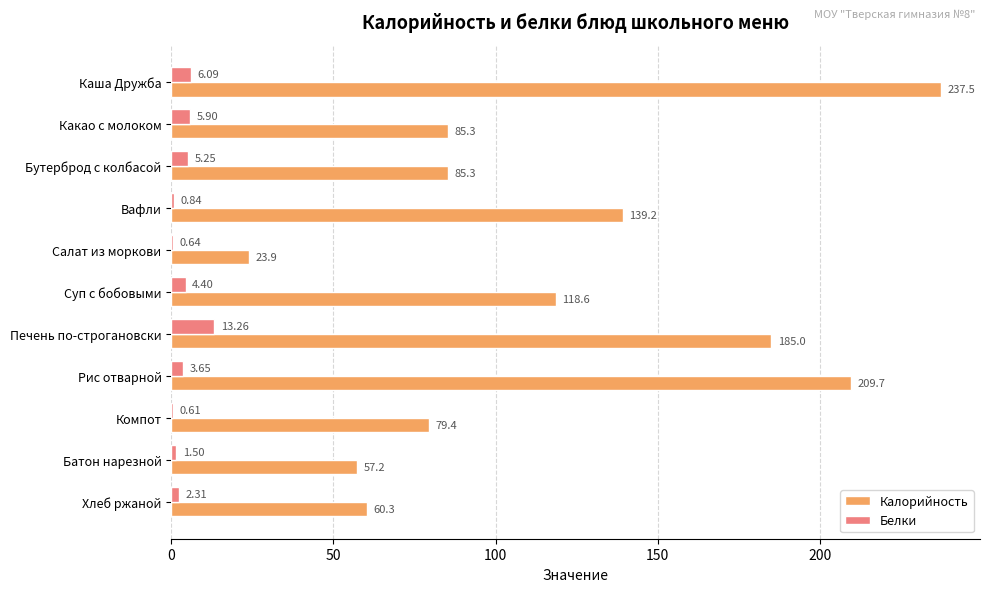

Which series has the largest total across all categories?

Калорийность